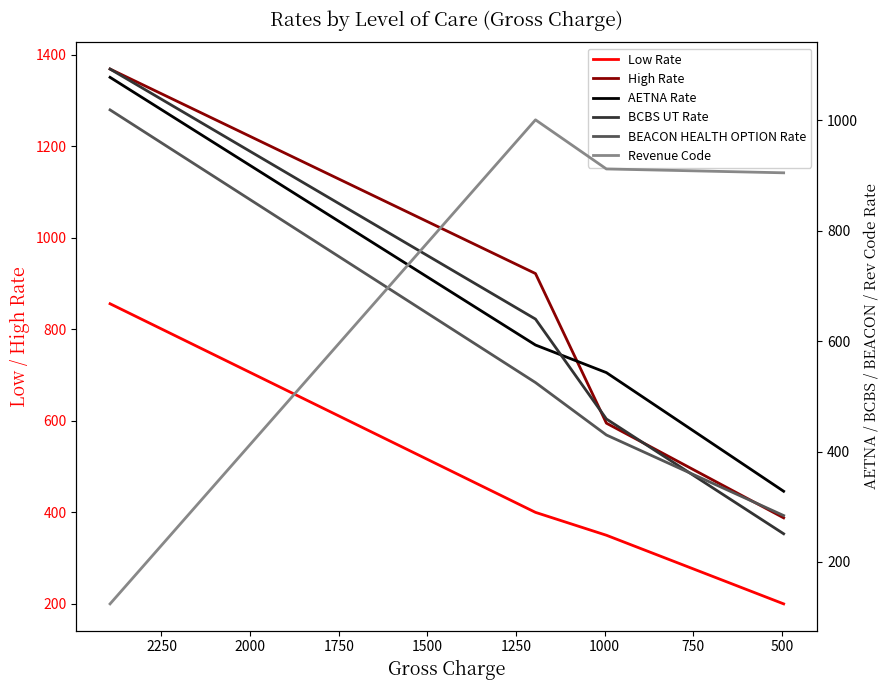

True or false: BCBS UT Rate has more than 2 points higher than both neighbors.

False